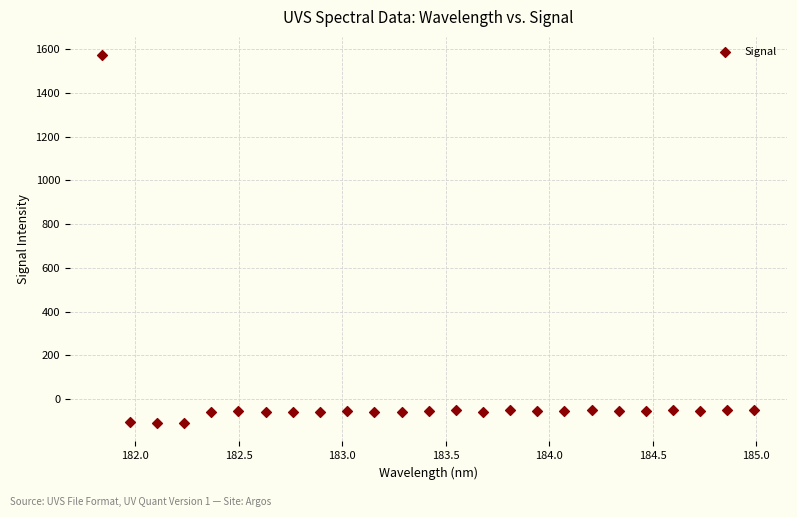

What is the range of Y values (max minus min)?

1680.5